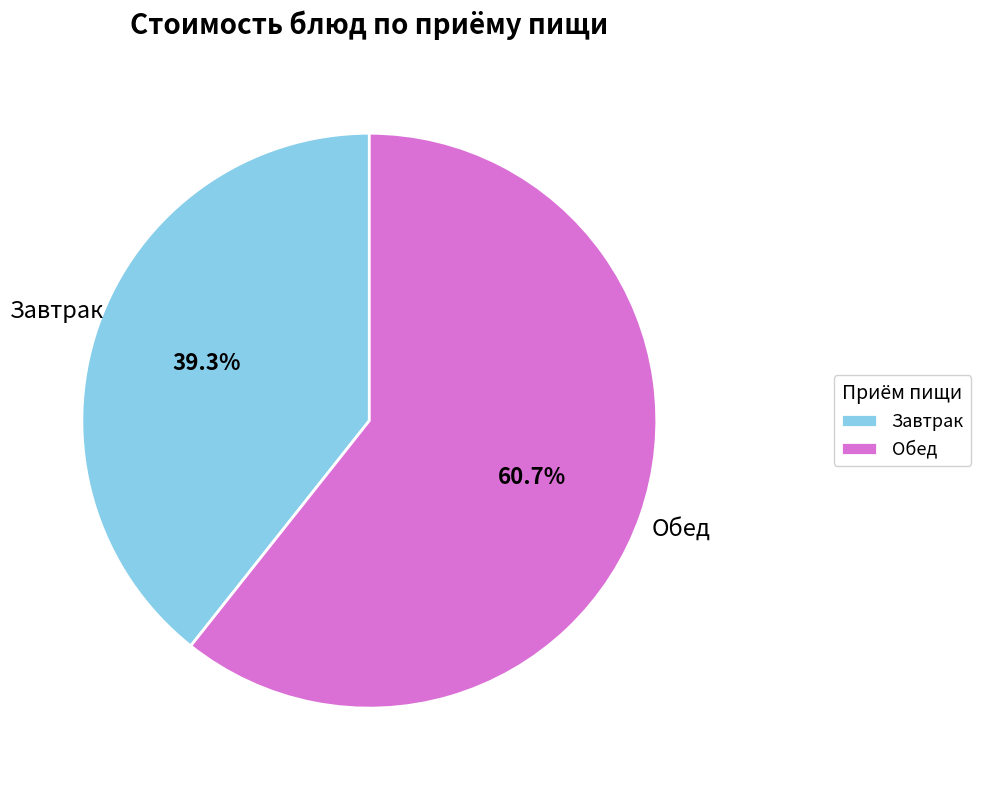

How much of the chart is everything except Обед?

39.3%